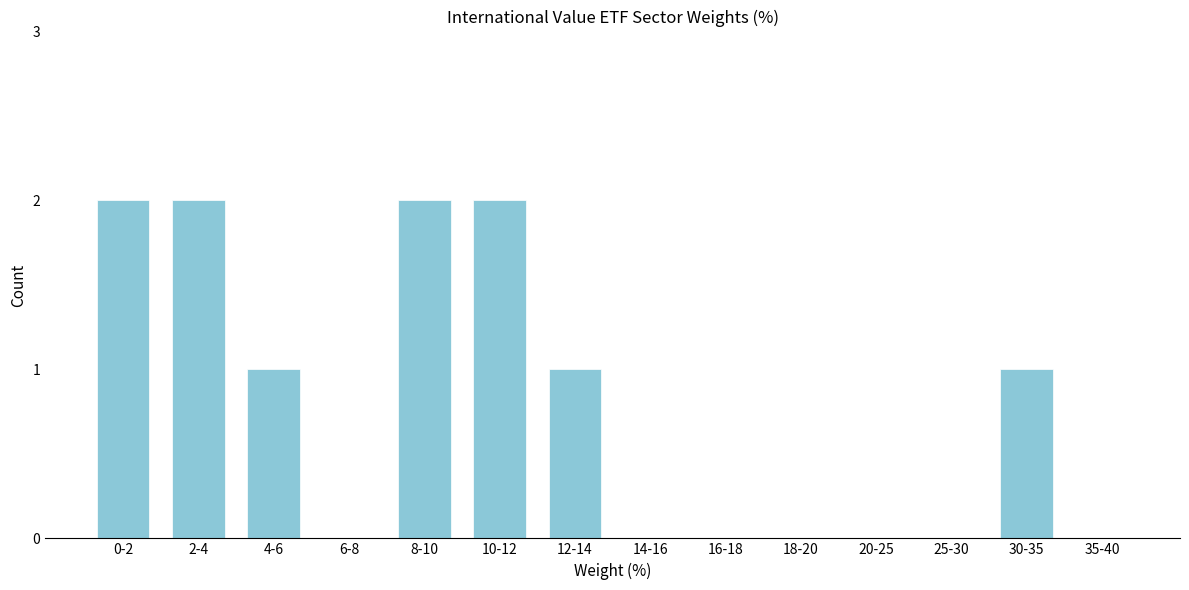

Reading left to right, transcribe all the data shown in this chart.

0-2=2	2-4=2	4-6=1	6-8=0	8-10=2	10-12=2	12-14=1	14-16=0	16-18=0	18-20=0	20-25=0	25-30=0	30-35=1	35-40=0